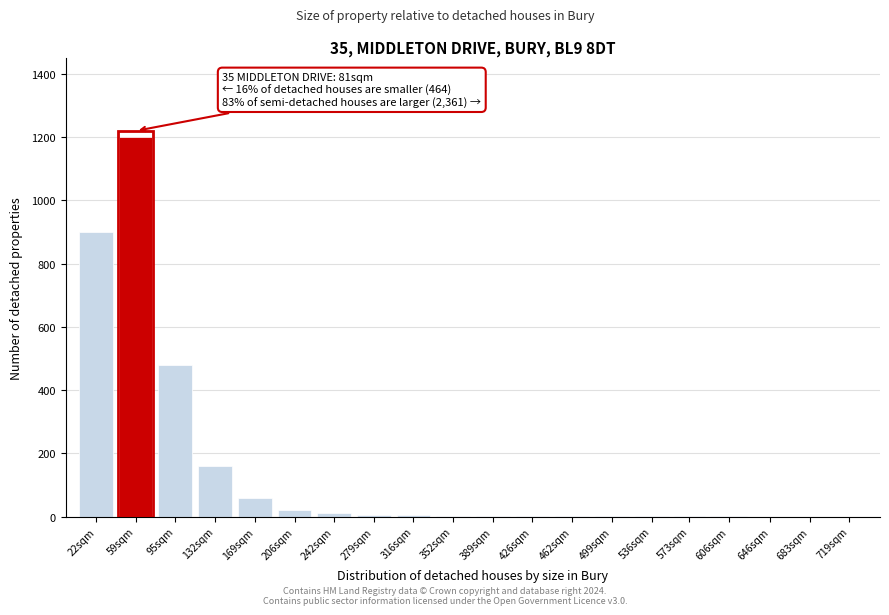

Where is the data nearest to the value 600?

95sqm